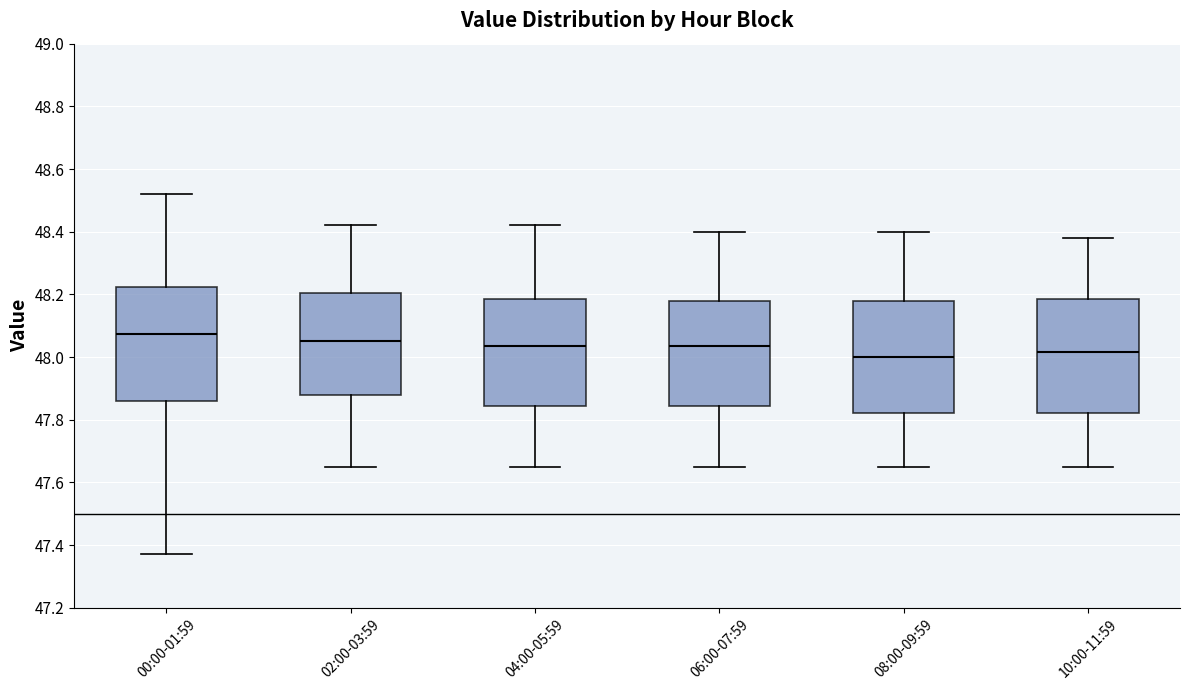

Reading left to right, transcribe this box plot: for each box, give where its median line is, the range the box spans, and where its two whiskers end, as read against the y-axis. The values are not printed on the chart, so give them approximately, as read against the axis.

00:00-01:59: median 48.08, box 47.86 to 48.22, whiskers 47.38 to 48.52
02:00-03:59: median 48.06, box 47.88 to 48.20, whiskers 47.66 to 48.42
04:00-05:59: median 48.04, box 47.84 to 48.18, whiskers 47.66 to 48.42
06:00-07:59: median 48.04, box 47.84 to 48.18, whiskers 47.66 to 48.40
08:00-09:59: median 48.00, box 47.82 to 48.18, whiskers 47.66 to 48.40
10:00-11:59: median 48.02, box 47.82 to 48.18, whiskers 47.66 to 48.38